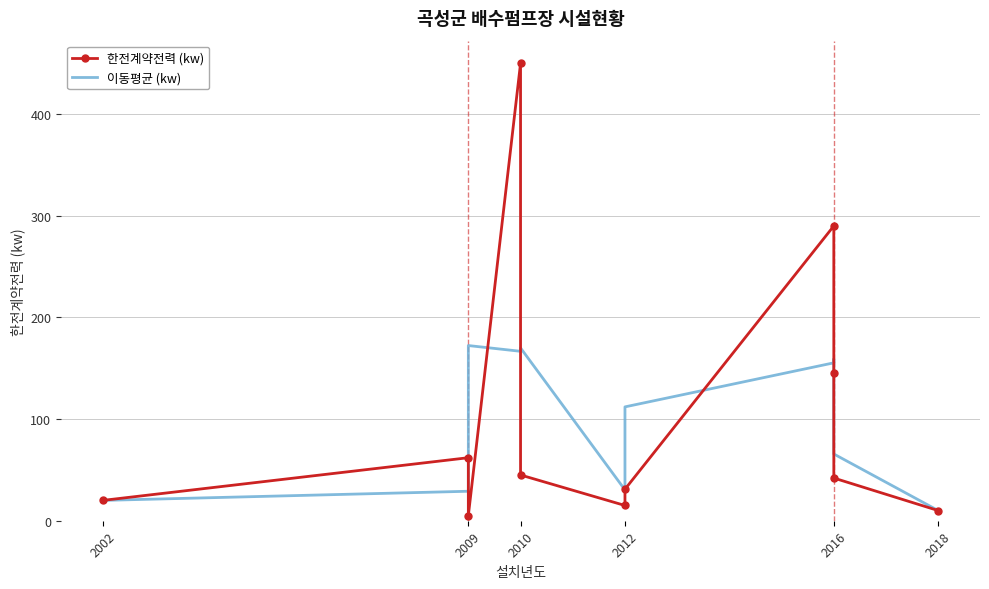

What is the maximum value shown in the chart?

450.0